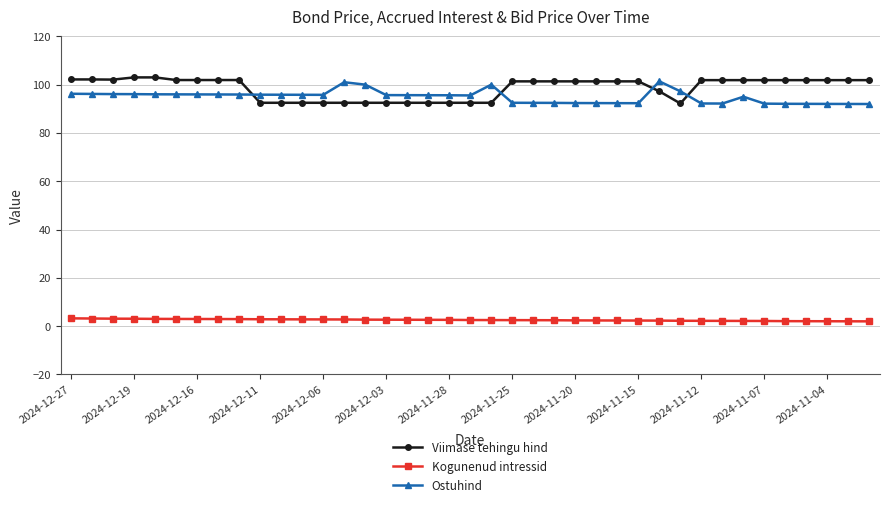

True or false: Ostuhind has more than 0 points higher than both neighbors.

True